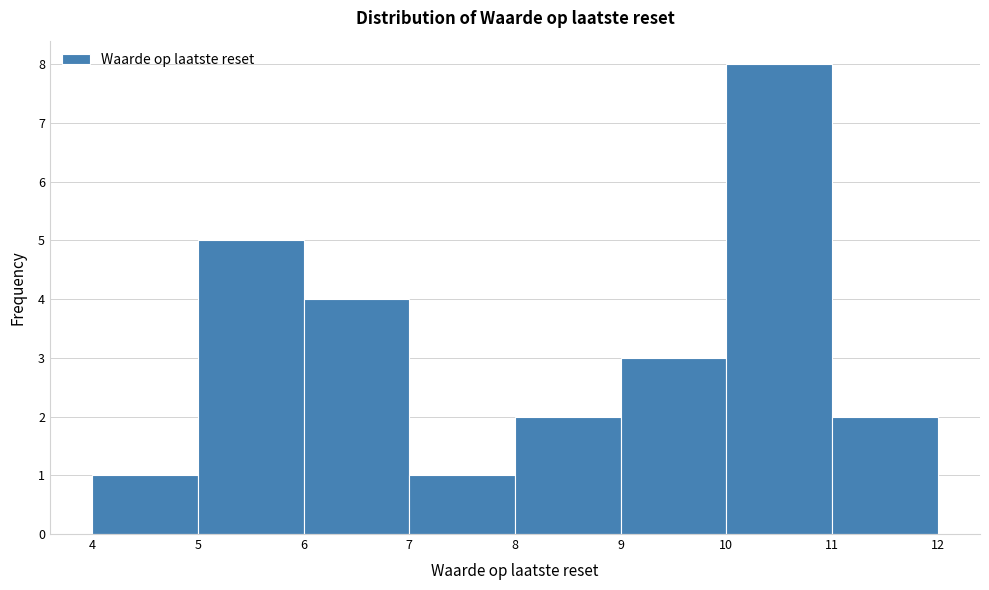

Reading left to right, list every bar in this chart as the range it spans on the x-axis followed by its height. The values are not printed on the chart, so give them approximately, as read against the axis.

4 to 5: 1
5 to 6: 5
6 to 7: 4
7 to 8: 1
8 to 9: 2
9 to 10: 3
10 to 11: 8
11 to 12: 2